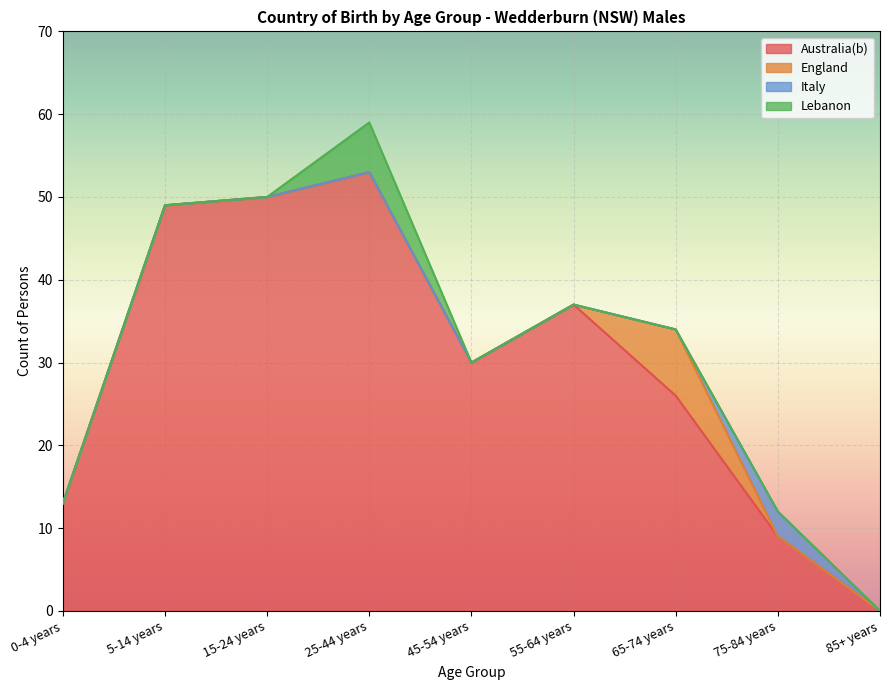

What is the label of the 4th point from the right?

55-64 years